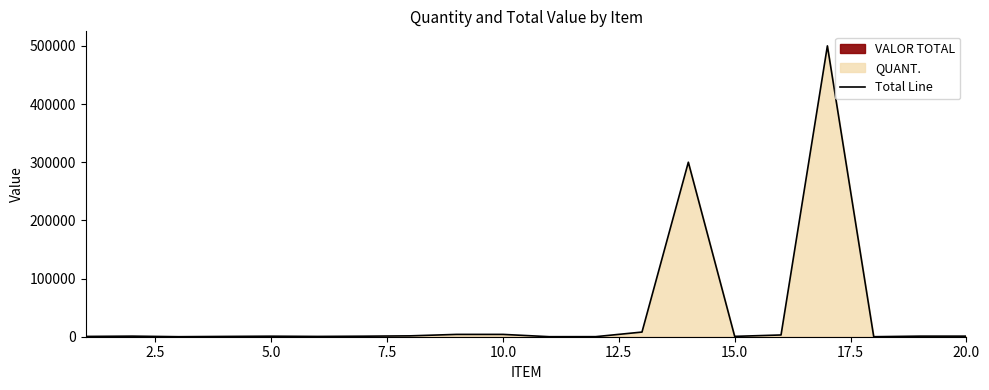

Reading left to right, extract all data points from this chart.

500	1000	40	500	900	500	900	1500	4000	4000	50	100	8000	300000	600	3000	500000	25	1000	1000